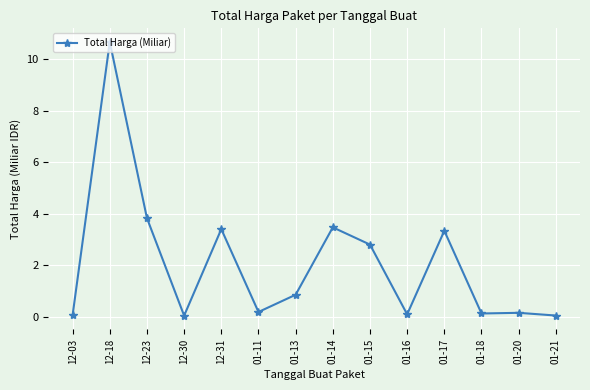

The chart shows a value of 2.4 at 12-23. True or false?

False